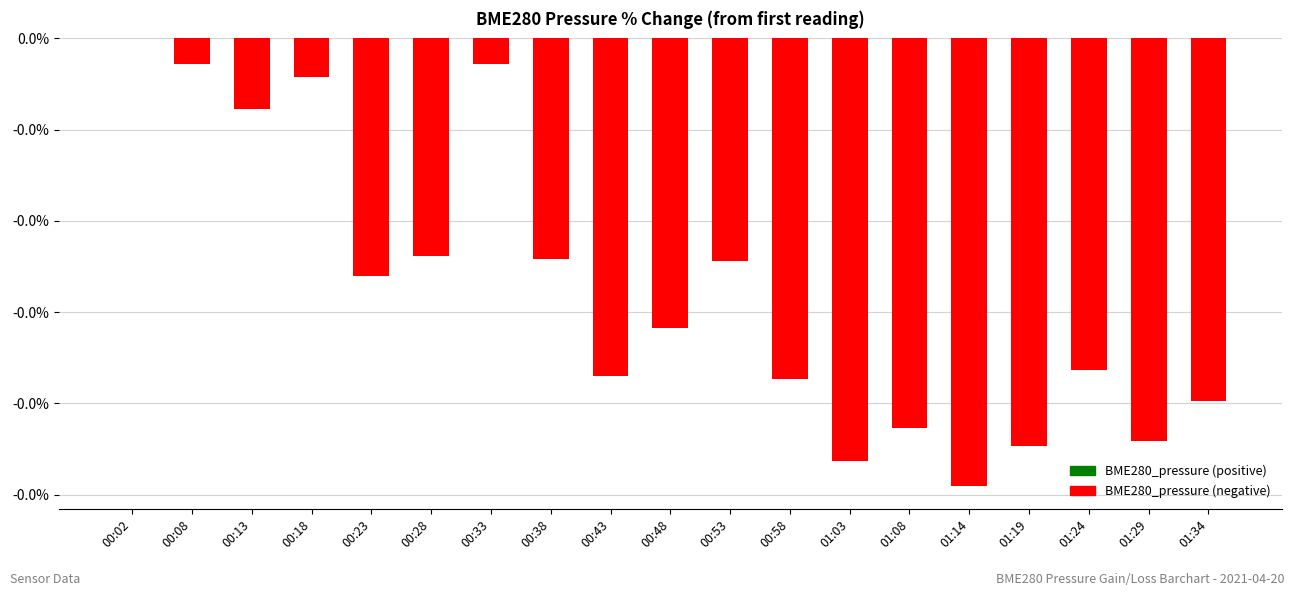

The chart shows a value of -0.0 at 01:14. True or false?

True